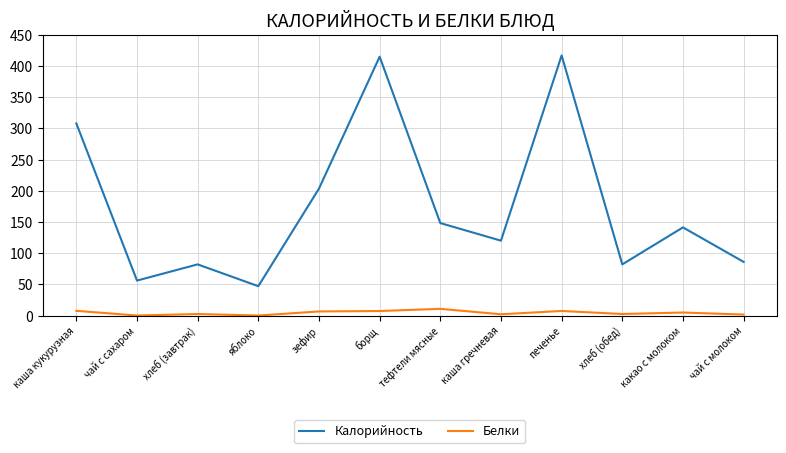

Which series changed the most between яблоко and зефир?

Калорийность